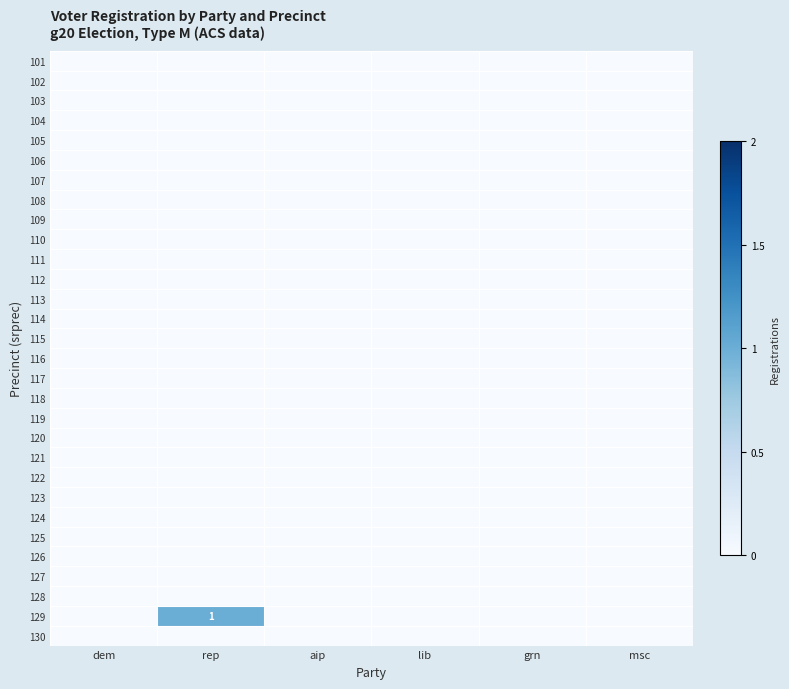

How many data points does each series have?

6